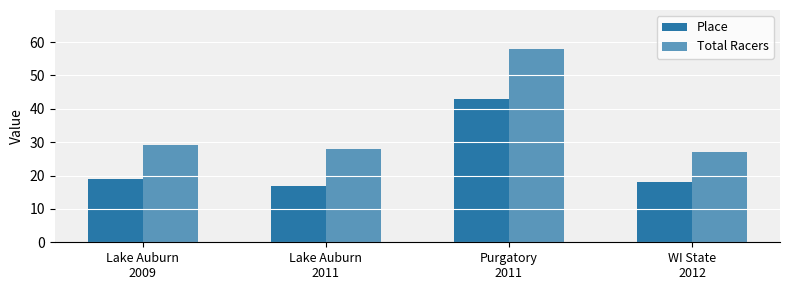

At which label is Place closest to 30?

Lake Auburn
2009